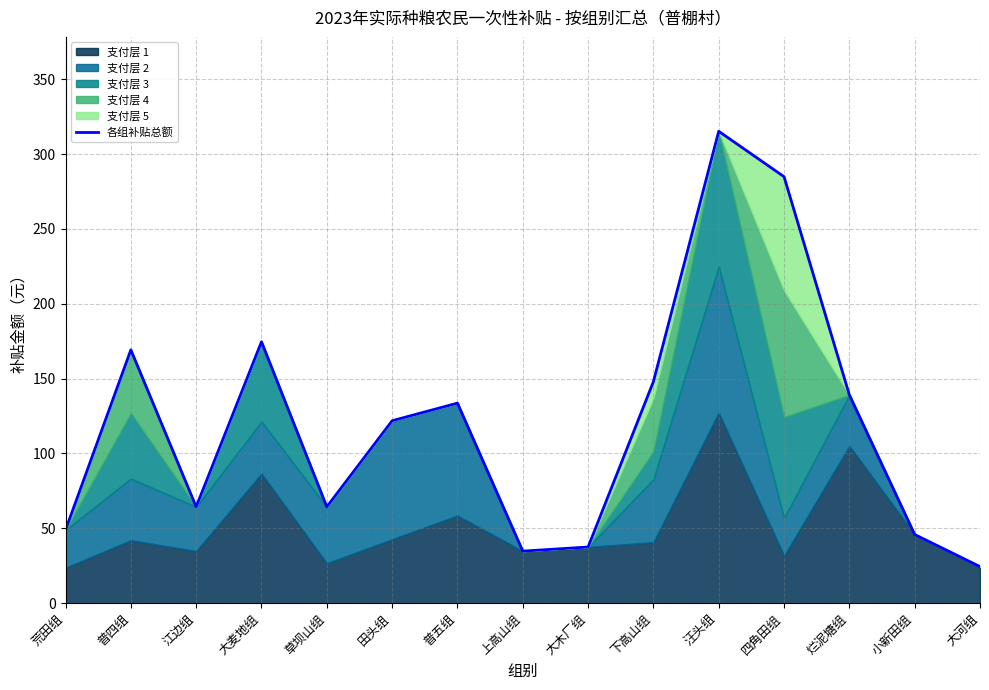

What is the difference between the maximum and minimum values?

290.8